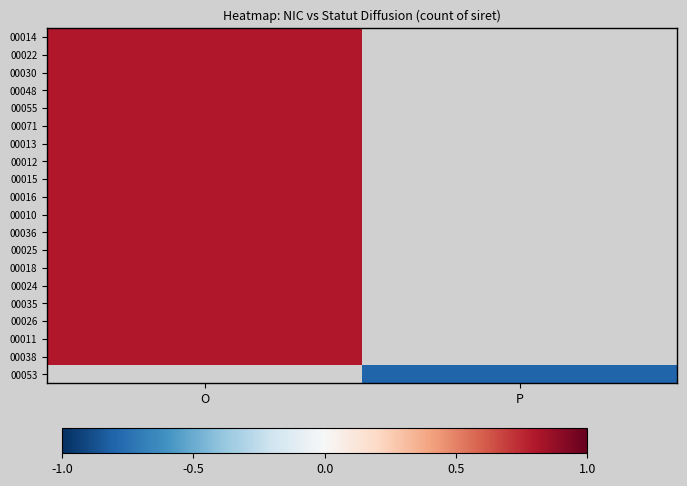

Rank the categories by 00010 value from lowest to highest.

O, P